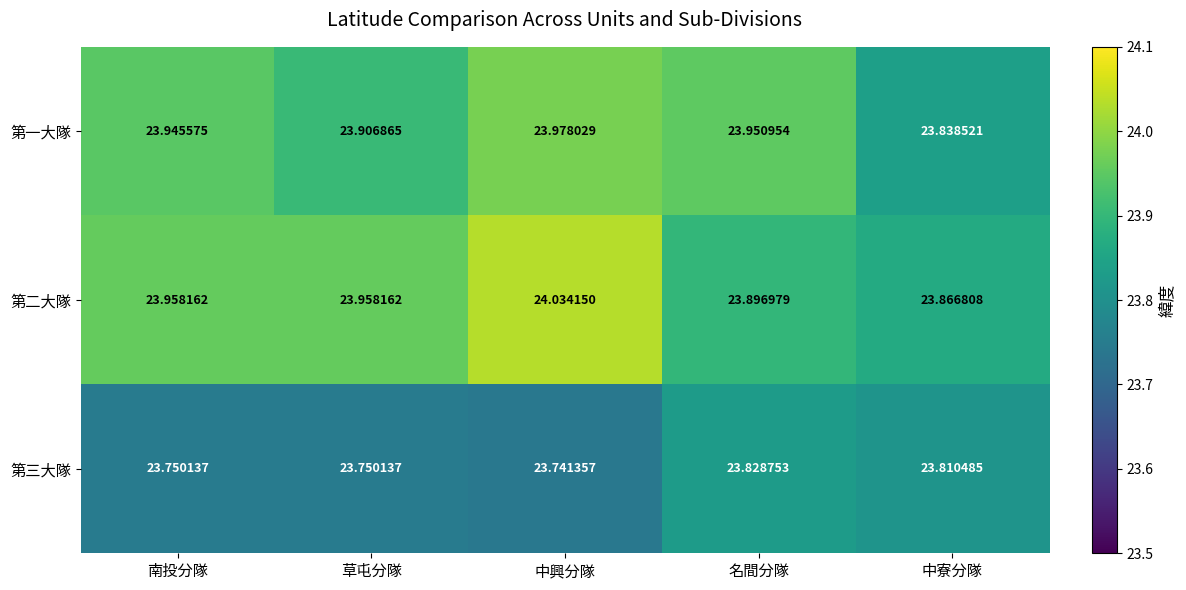

At how many categories does at least one series exceed 23?

5